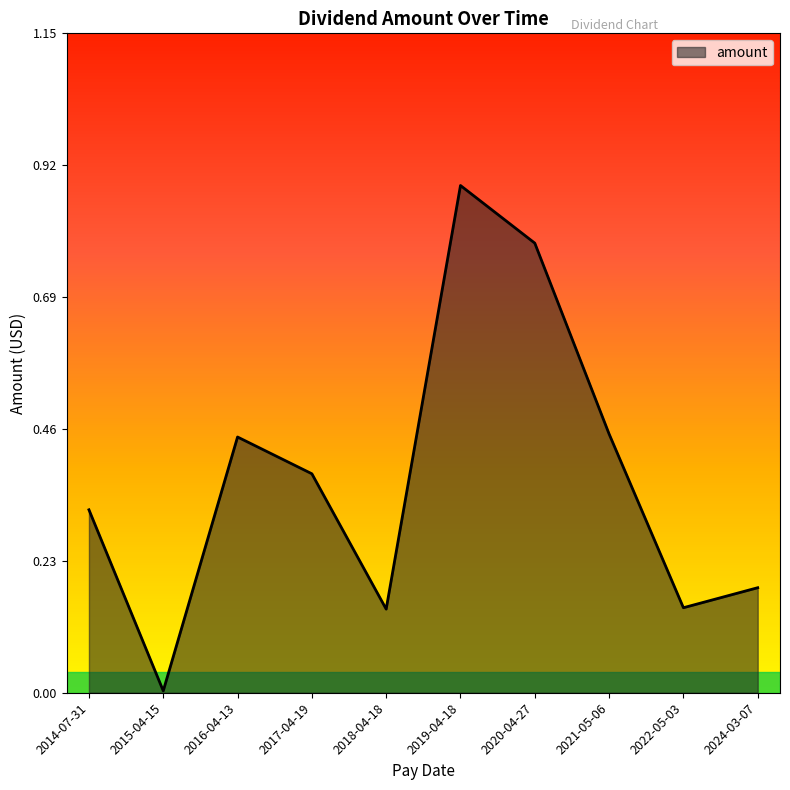

What position from the left is 2016-04-13?

3